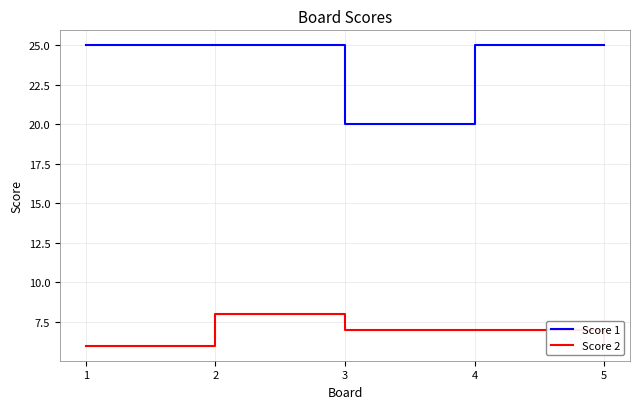

List the series in order of their peak value, lowest first.

Score 2, Score 1